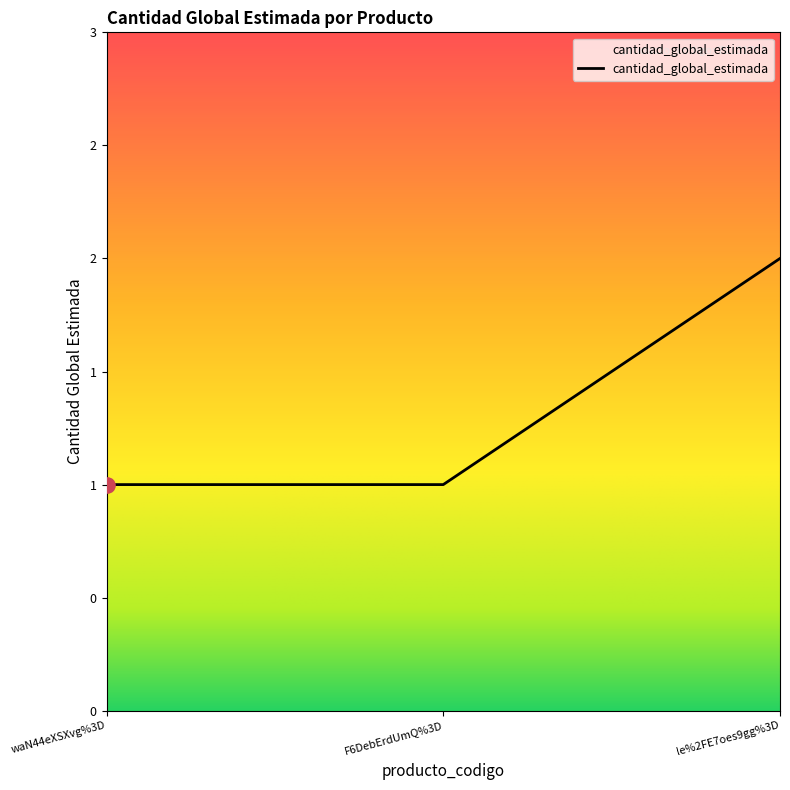

Approximately how many times larger is the value at F6DebErdUmQ%3D compared to le%2FE7oes9gg%3D?

0.5